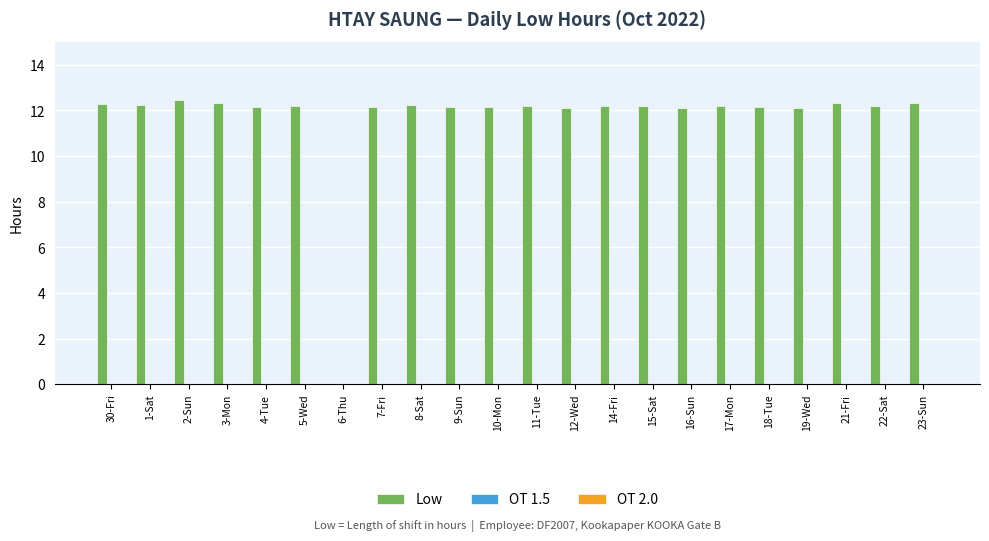

Which has a higher value, 6-Thu or 11-Tue?

11-Tue